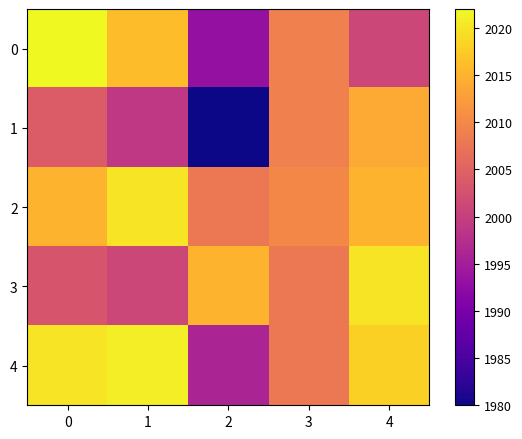

Reading left to right, extract all data points from this chart.

0: 0=2022	1=2016	2=1993	3=2009	4=2001
1: 0=2004	1=1999	2=1980	3=2009	4=2014
2: 0=2015	1=2020	2=2008	3=2010	4=2015
3: 0=2003	1=2001	2=2015	3=2008	4=2020
4: 0=2020	1=2021	2=1996	3=2008	4=2018